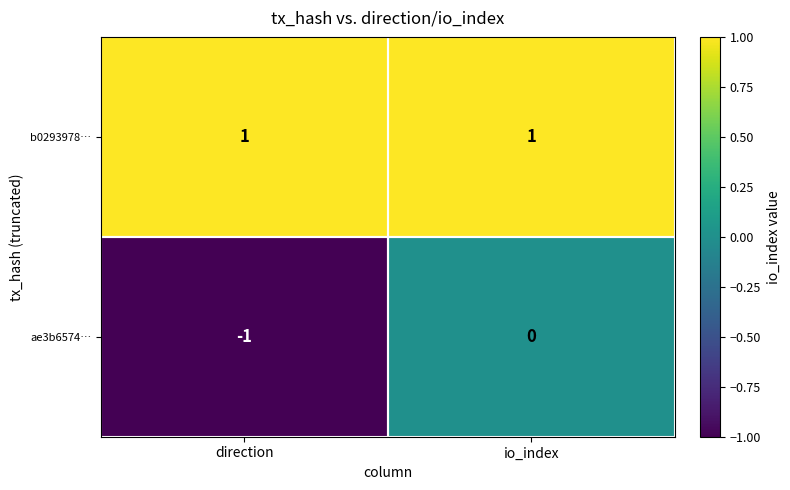

Which series changed the most between direction and io_index?

ae3b6574…